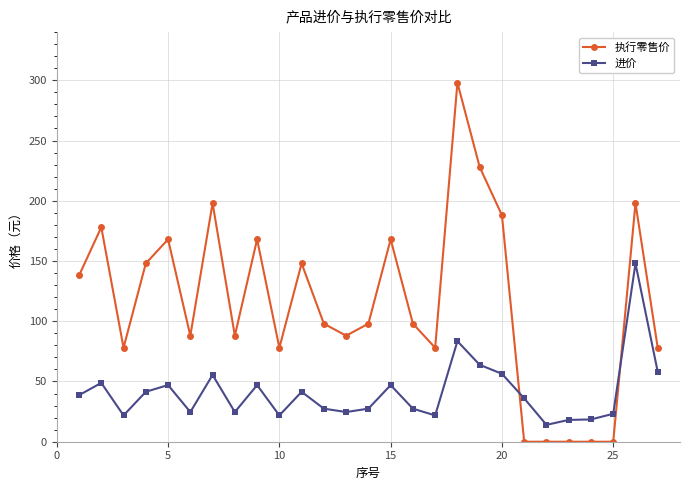

How many lines are shown in the chart?

2